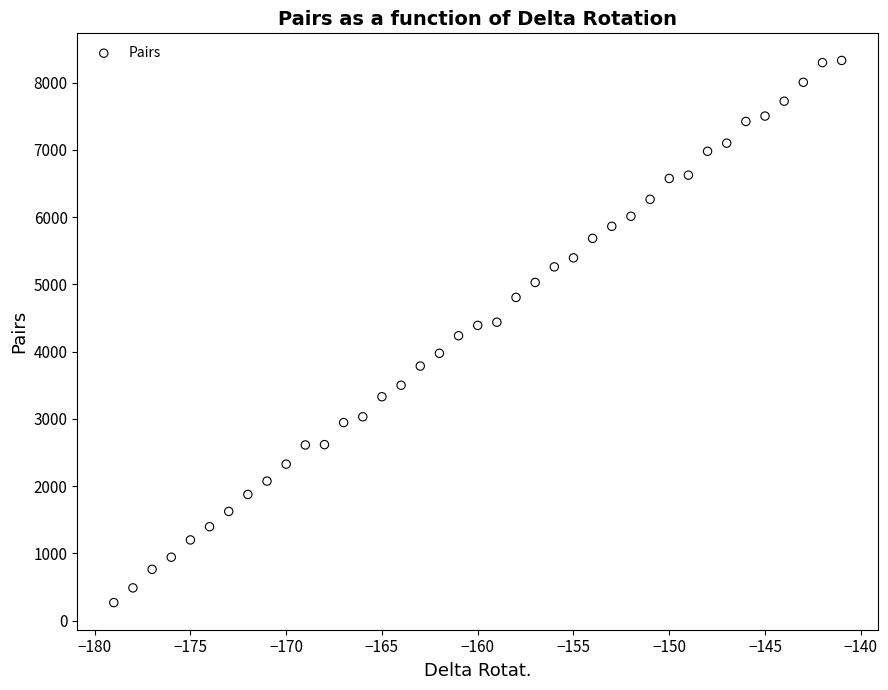

What is the range of Y values (max minus min)?

8061